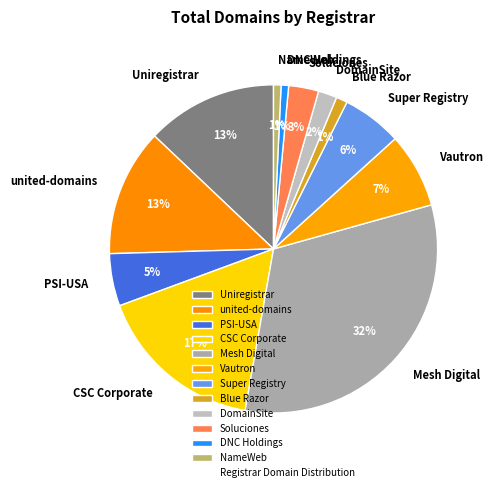

The NameWeb slice represents 11% of the pie. True or false?

False